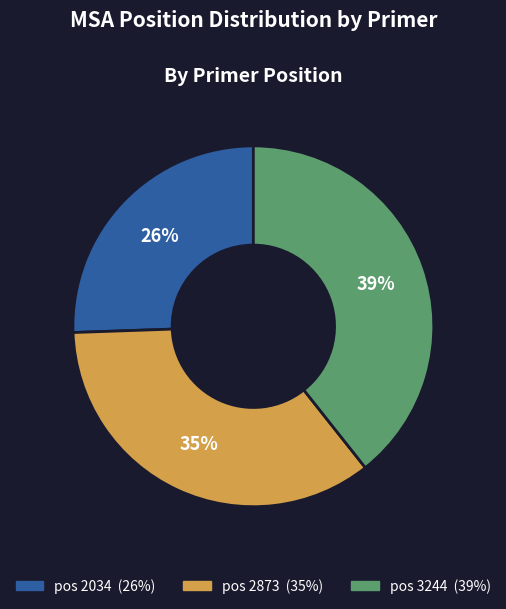

To the nearest percent, what is the average slice percentage?

33%